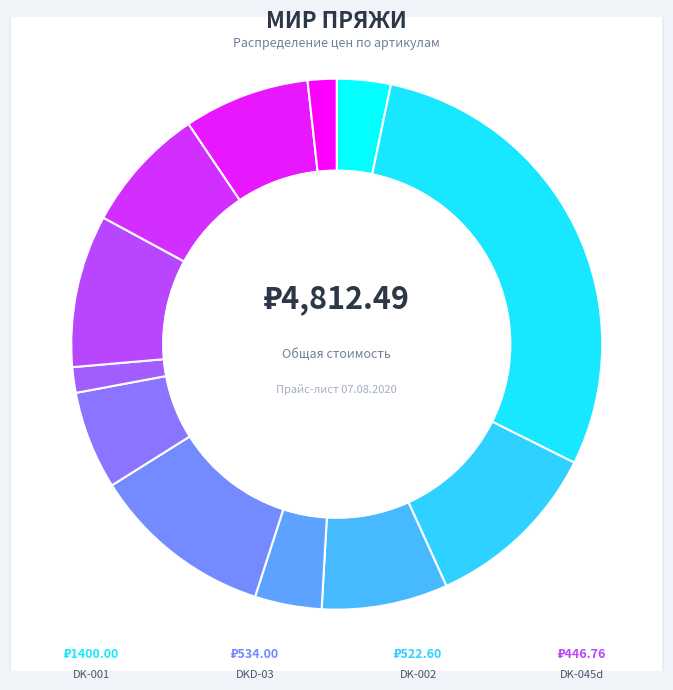

Is it true that DKP-045 is 2% of the pie?

False